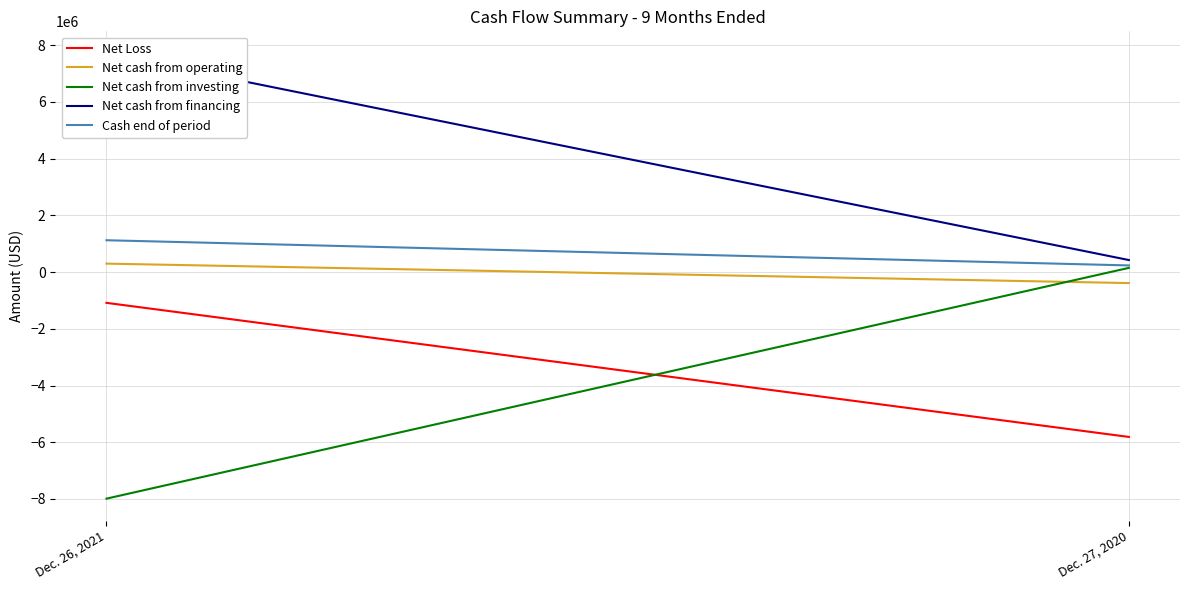

Which series changed the most between Dec. 26, 2021 and Dec. 27, 2020?

Net cash from investing